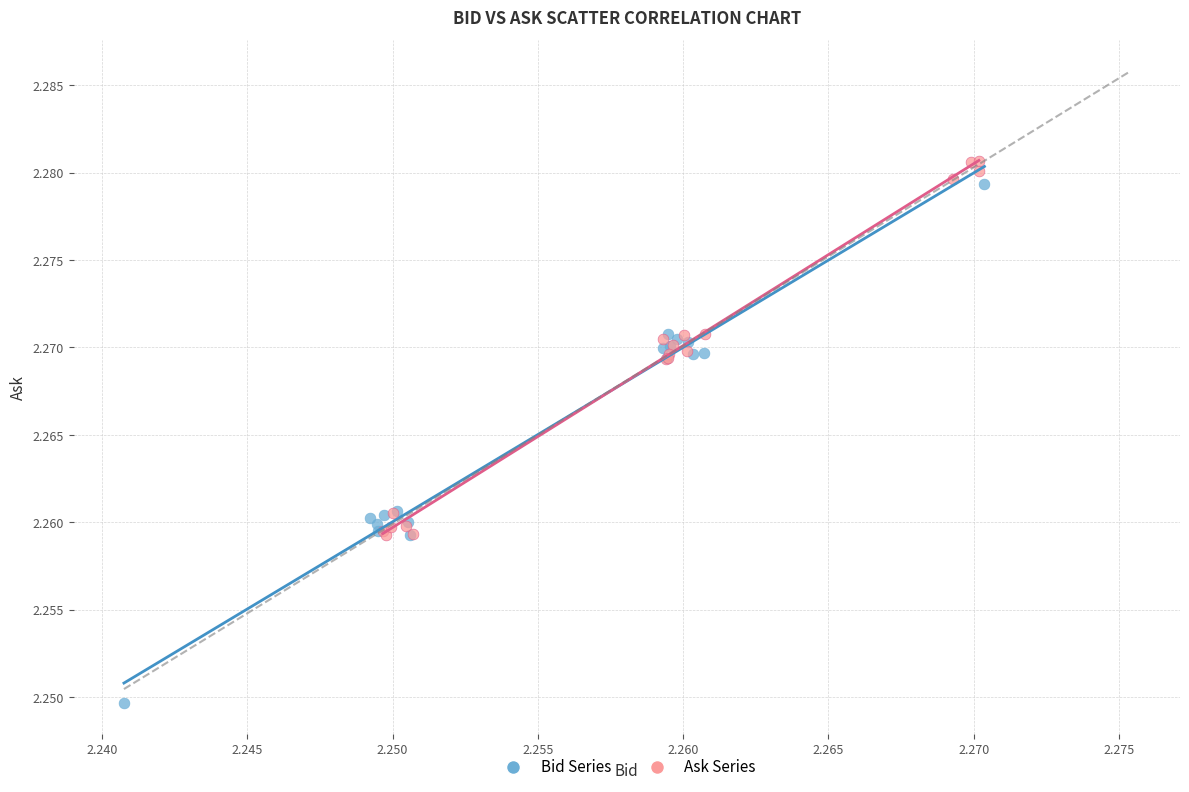

What are all the series names shown in the legend?

Bid Series, Ask Series